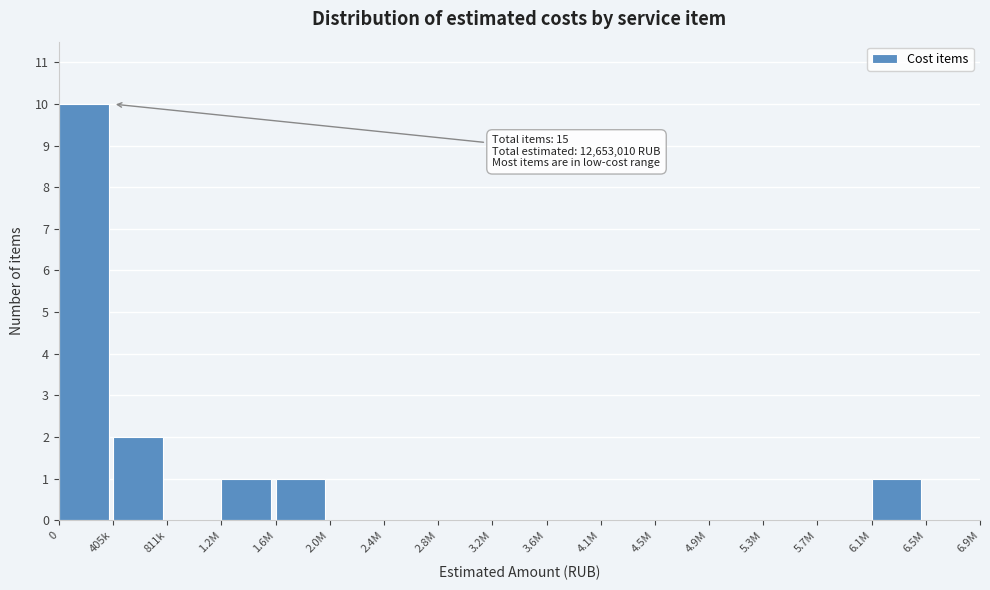

Reading left to right, what are all the values shown in this chart?

0=10	405k=2	811k=0	1.2M=1	1.6M=1	2.0M=0	2.4M=0	2.8M=0	3.2M=0	3.6M=0	4.1M=0	4.5M=0	4.9M=0	5.3M=0	5.7M=0	6.1M=1	6.5M=0